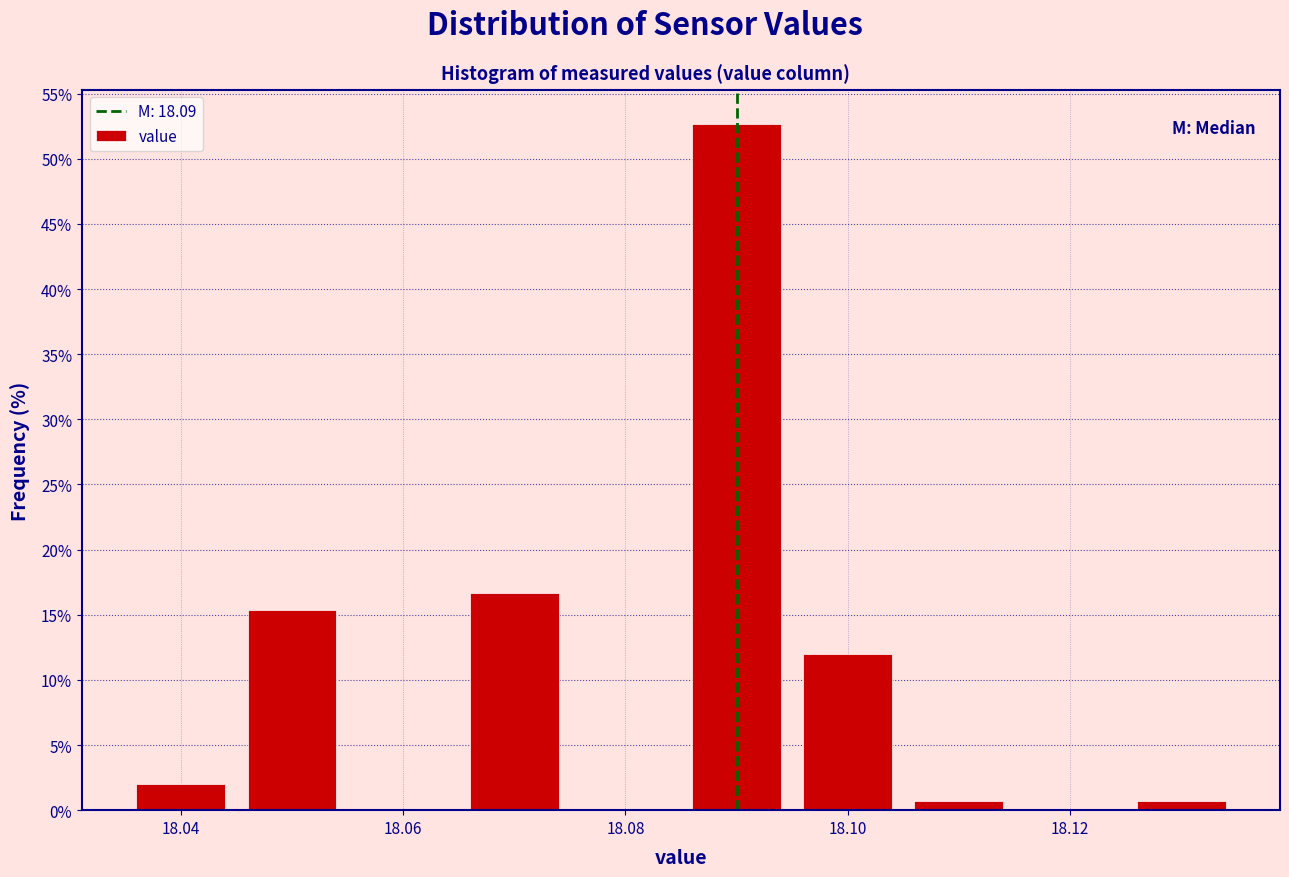

Reading left to right, transcribe this chart: for each bar, give the range it covers on the x-axis and its height. Neither the bar edges nor the heights are printed on the chart, so give them approximately, as read against the axes.

18.035 to 18.045: 2.0
18.045 to 18.055: 15.5
18.055 to 18.065: 0
18.065 to 18.075: 16.5
18.075 to 18.085: 0
18.085 to 18.095: 52.5
18.095 to 18.105: 12.0
18.105 to 18.115: 0.5
18.115 to 18.125: 0
18.125 to 18.135: 0.5